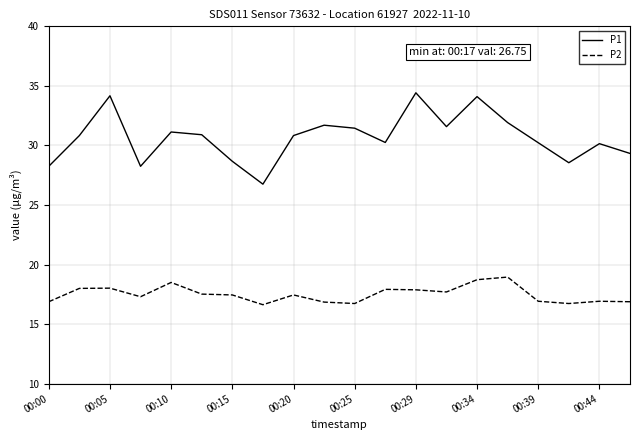

How many values in the P1 series are below 30?

6